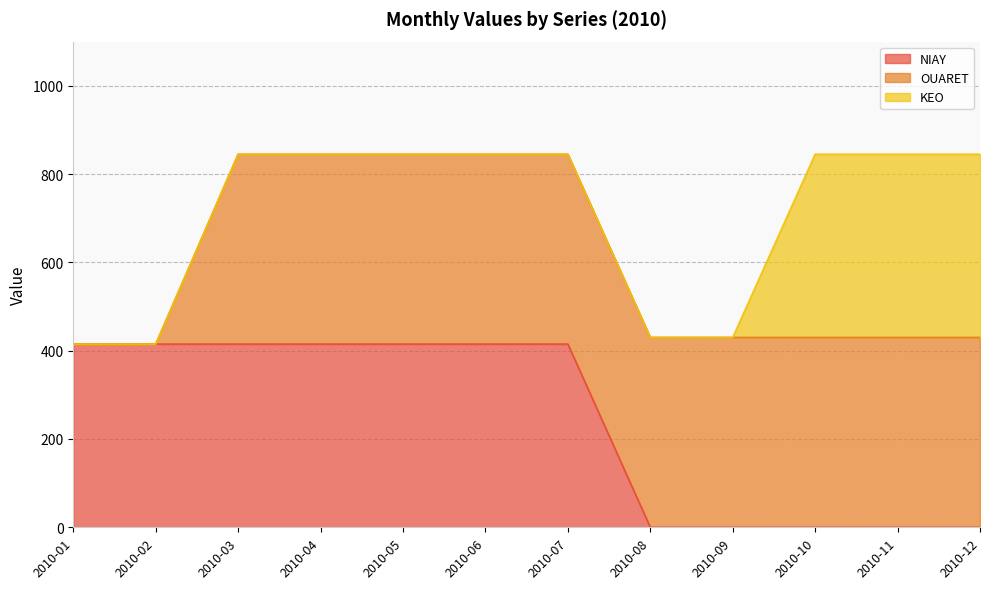

True or false: KEO and OUARET cross at least once.

False